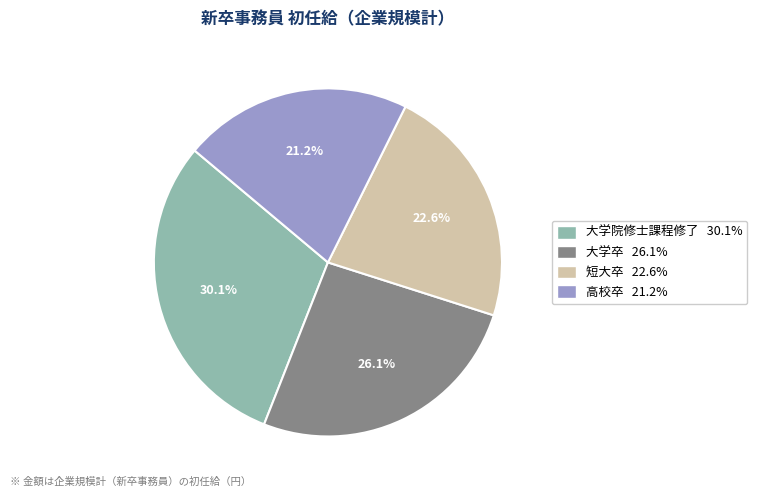

Is it true that 短大卒 is 28% of the pie?

False